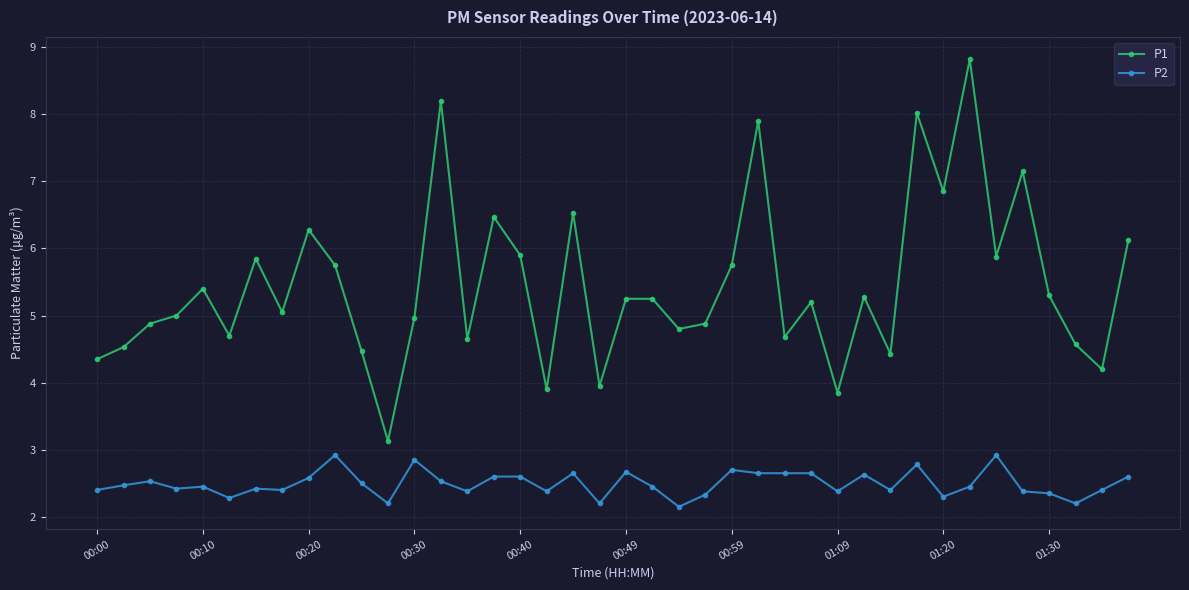

What is the maximum value for P1?

8.8